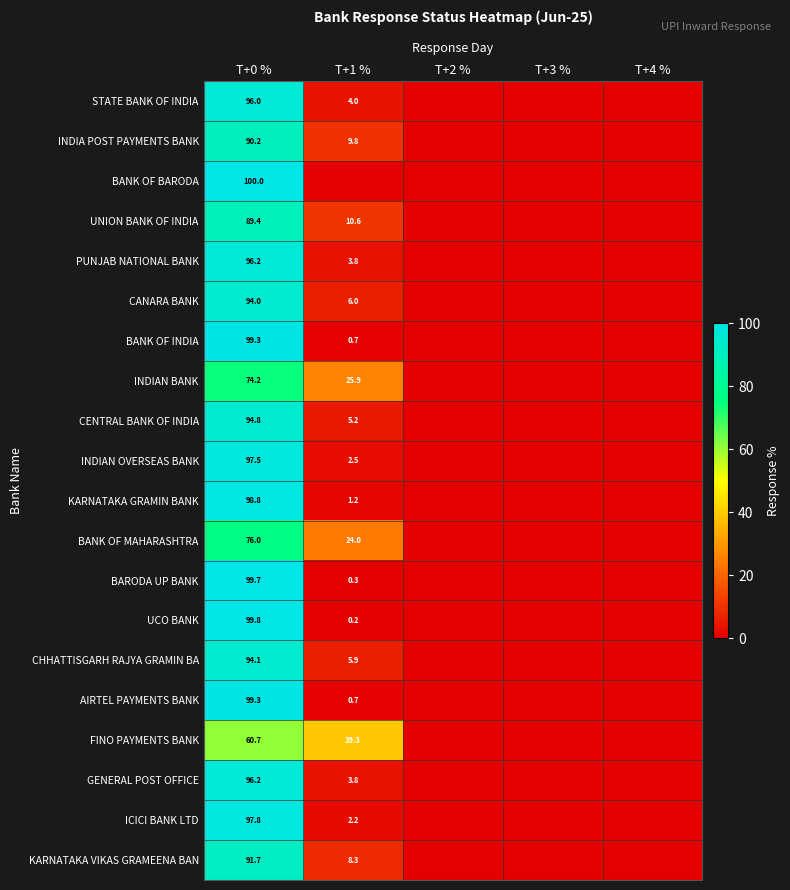

Which category has the lowest value in the FINO PAYMENTS BANK series?

T+2 %